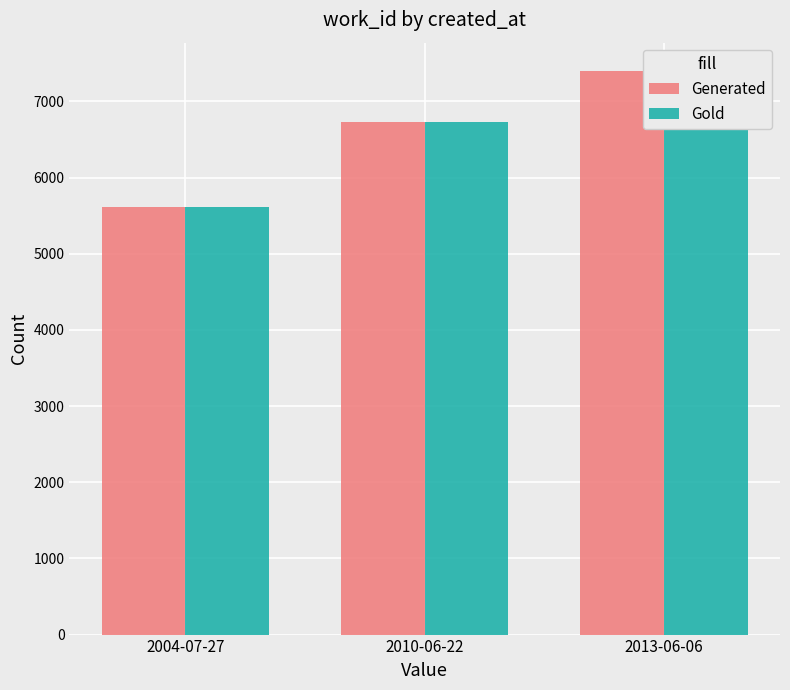

What is the smallest value displayed?

5619